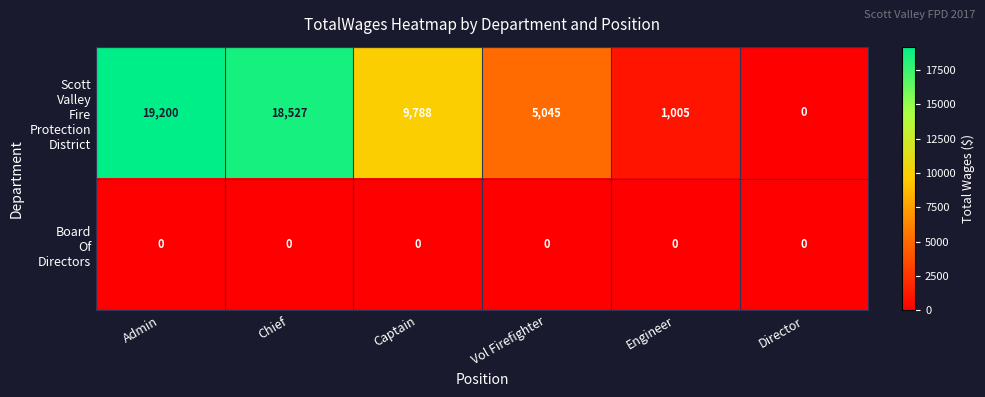

Which category has the highest value across all series?

Admin